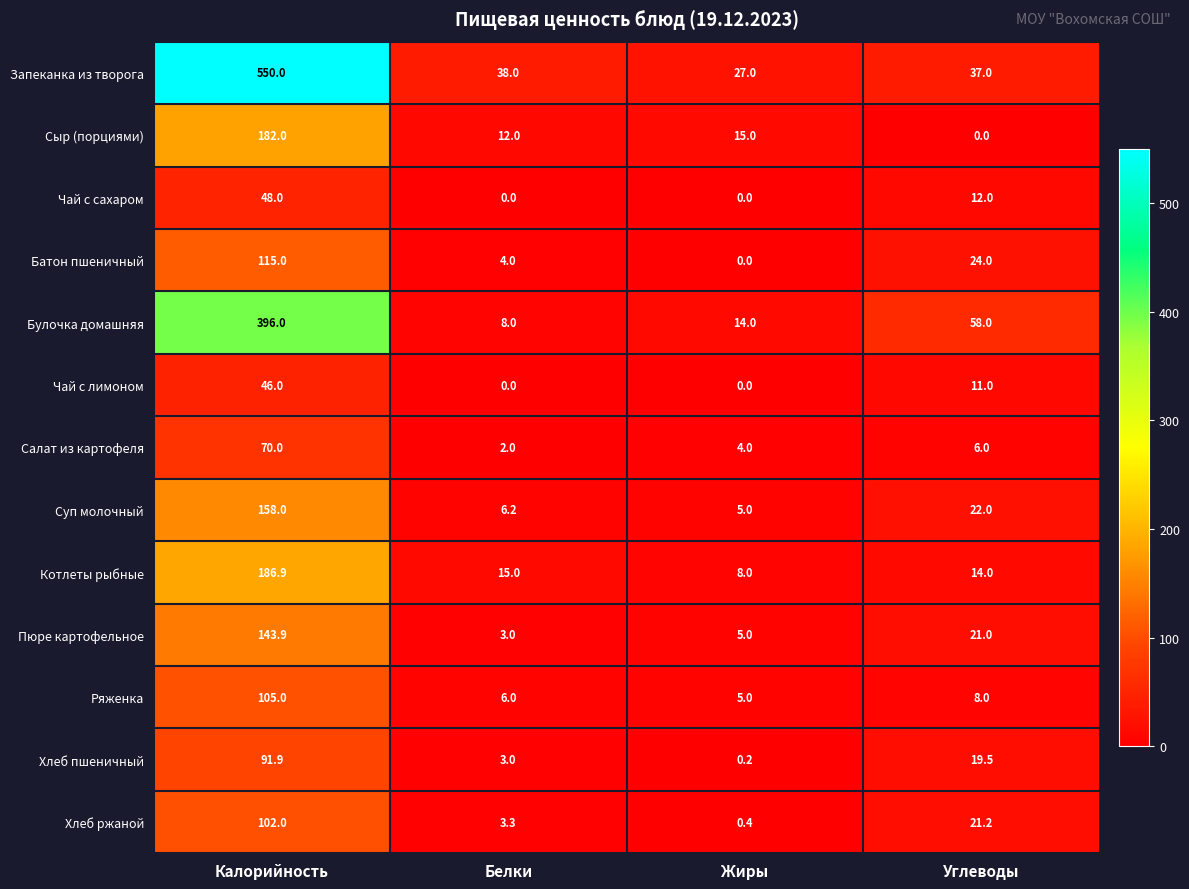

What is the spread (max minus min) of values at Жиры?

27.0